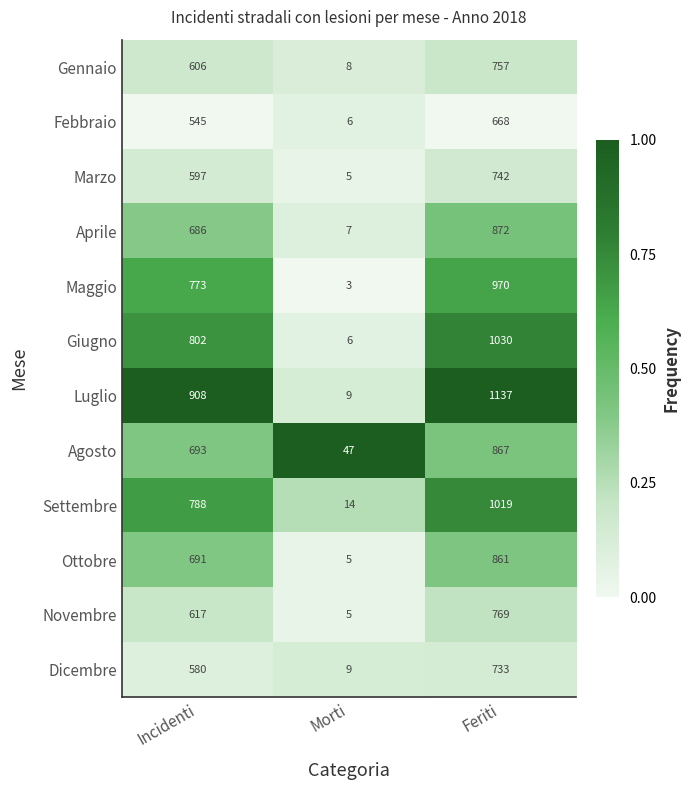

Which series changed the most between Morti and Feriti?

Luglio